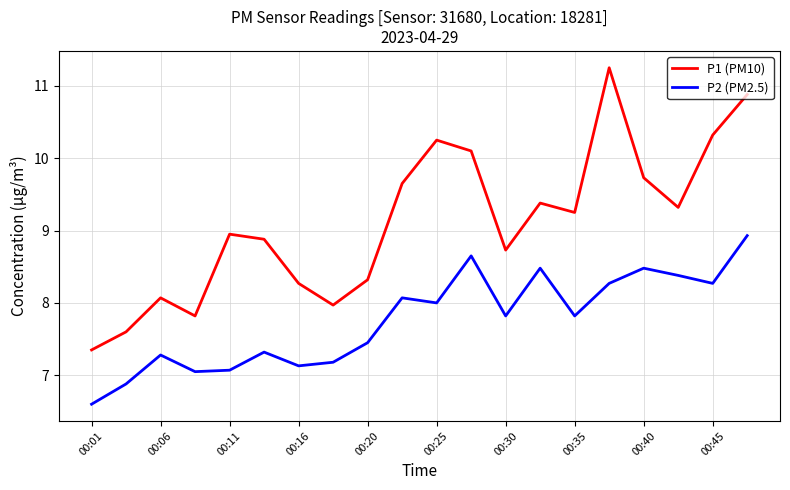

Which series has the largest total across all categories?

P1 (PM10)